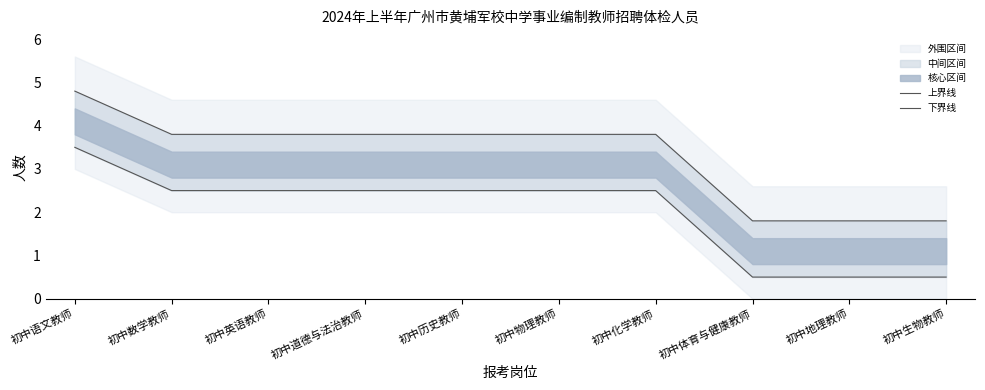

The value of 下界线 at 初中体育与健康教师 is 0.5. True or false?

True